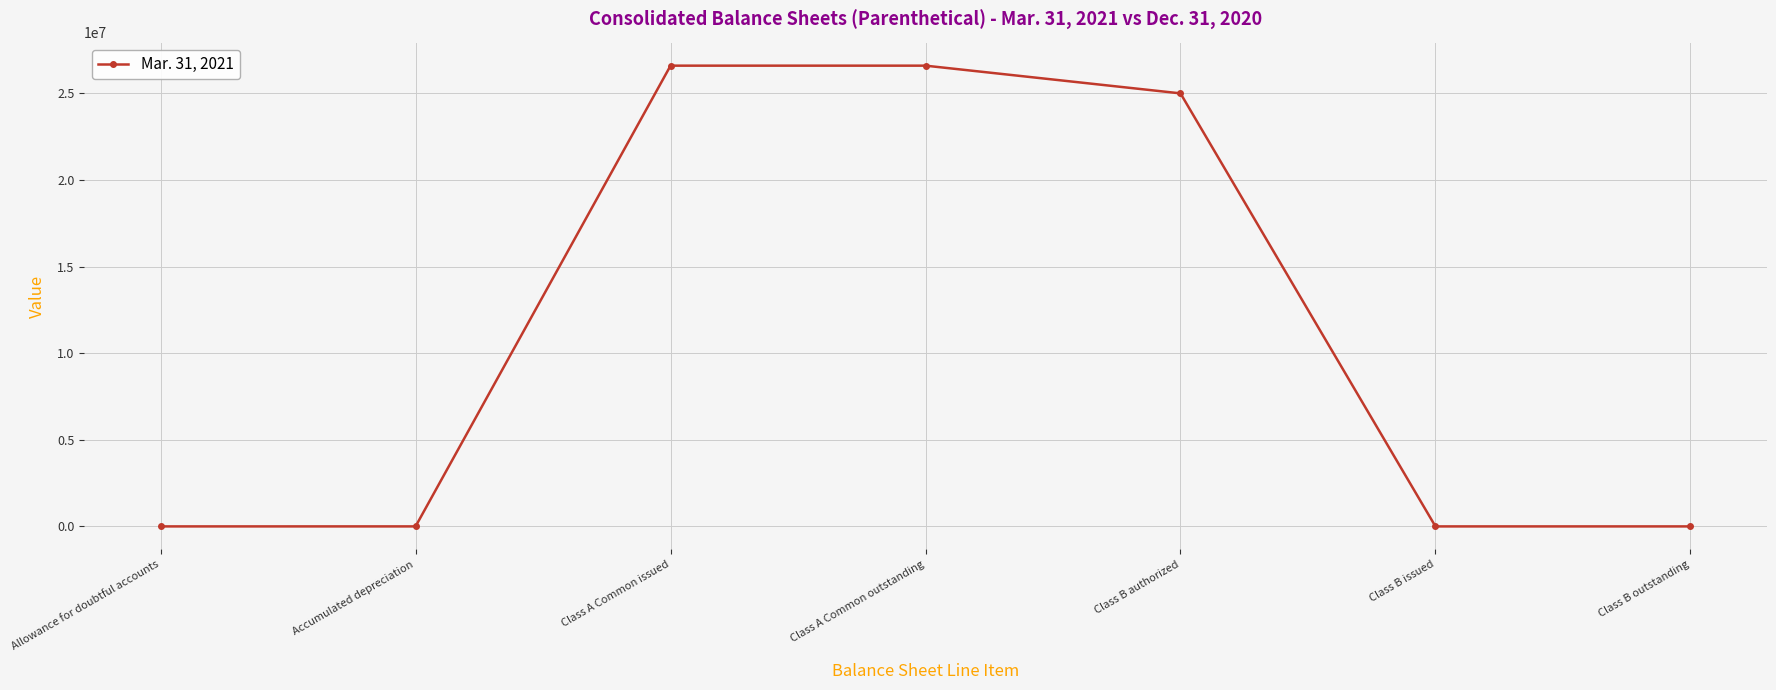

Read the value at Accumulated depreciation.

355.6